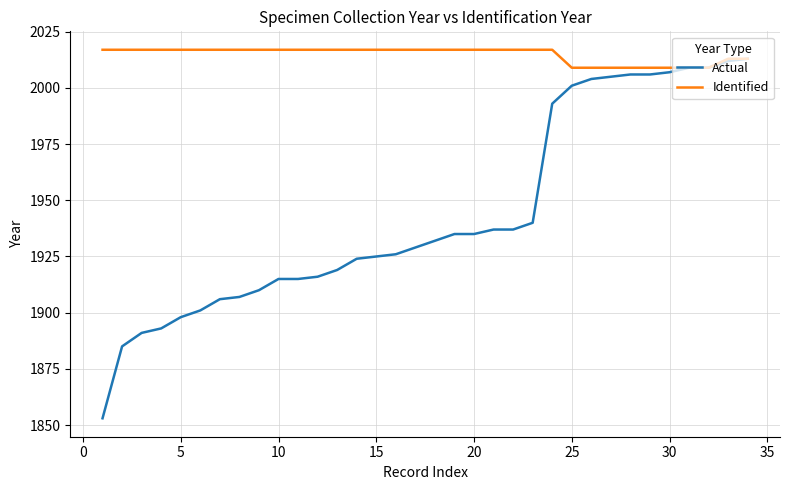

List the series in order of their overall mean, highest first.

Identified, Actual